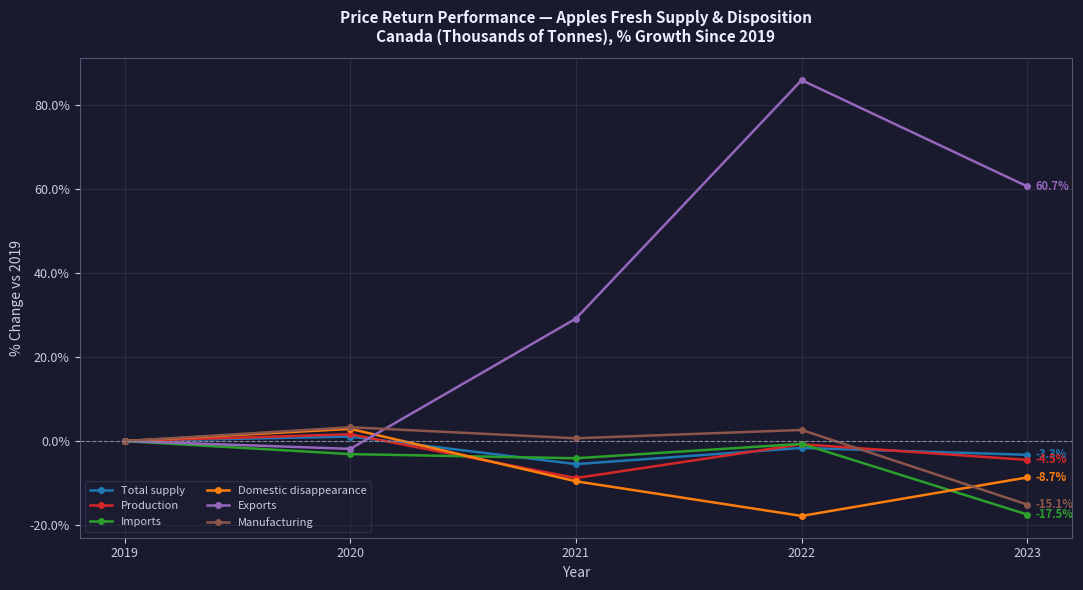

How many data points does each series have?

5